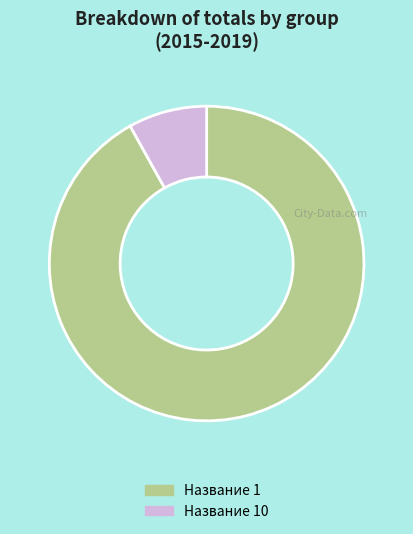

Between Название 1 and Название 10, which is larger?

Название 1